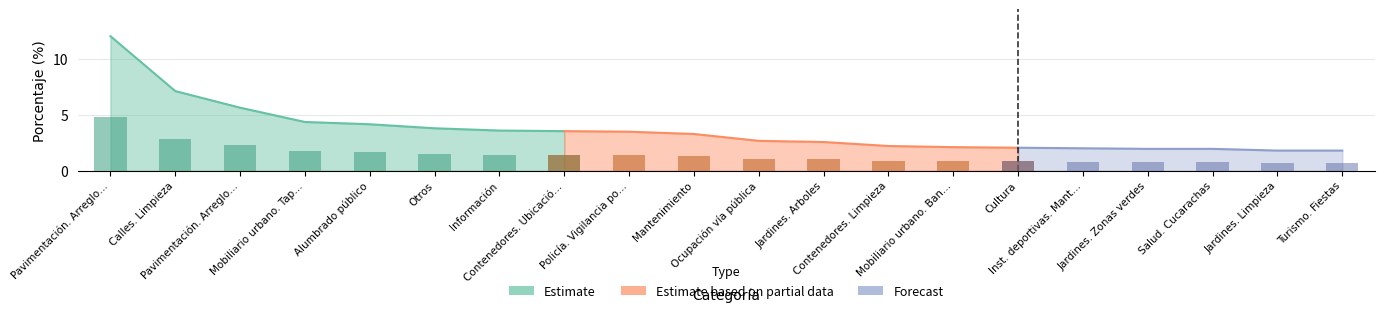

What is the maximum value shown in the chart?

12.0